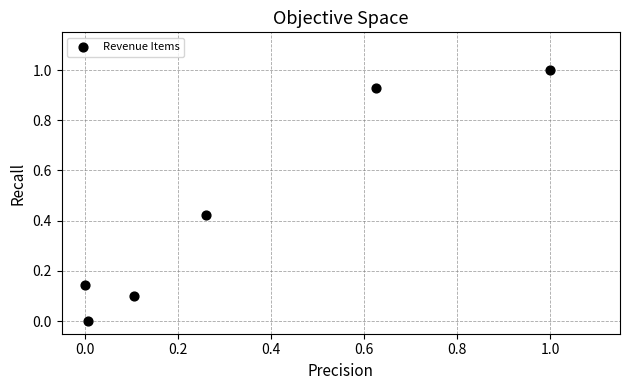

What is the average X value?

0.3